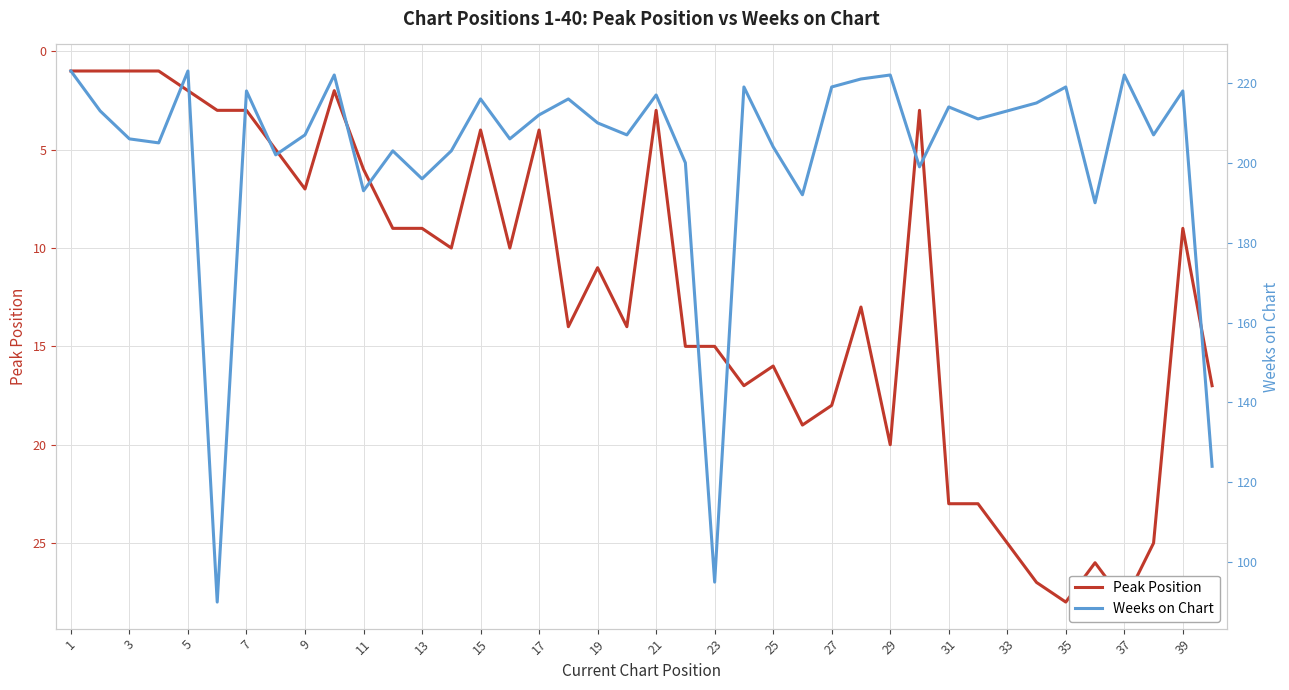

What is the total value across all series at 9?

214